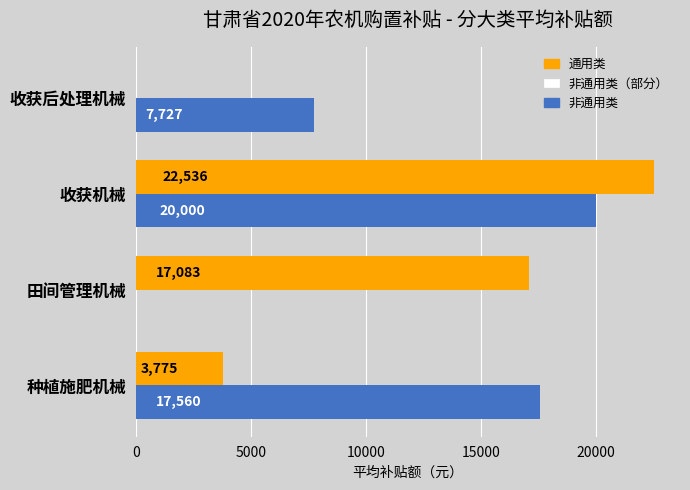

Which series changed the most between 种植施肥机械 and 收获后处理机械?

非通用类